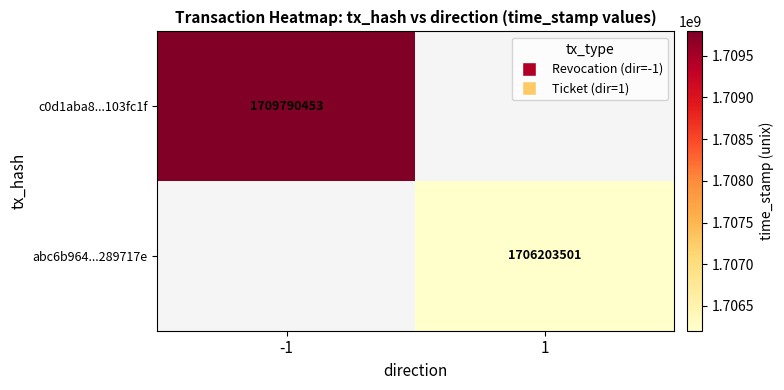

The abc6b964...289717e series shows 1706203501 at 1. True or false?

True